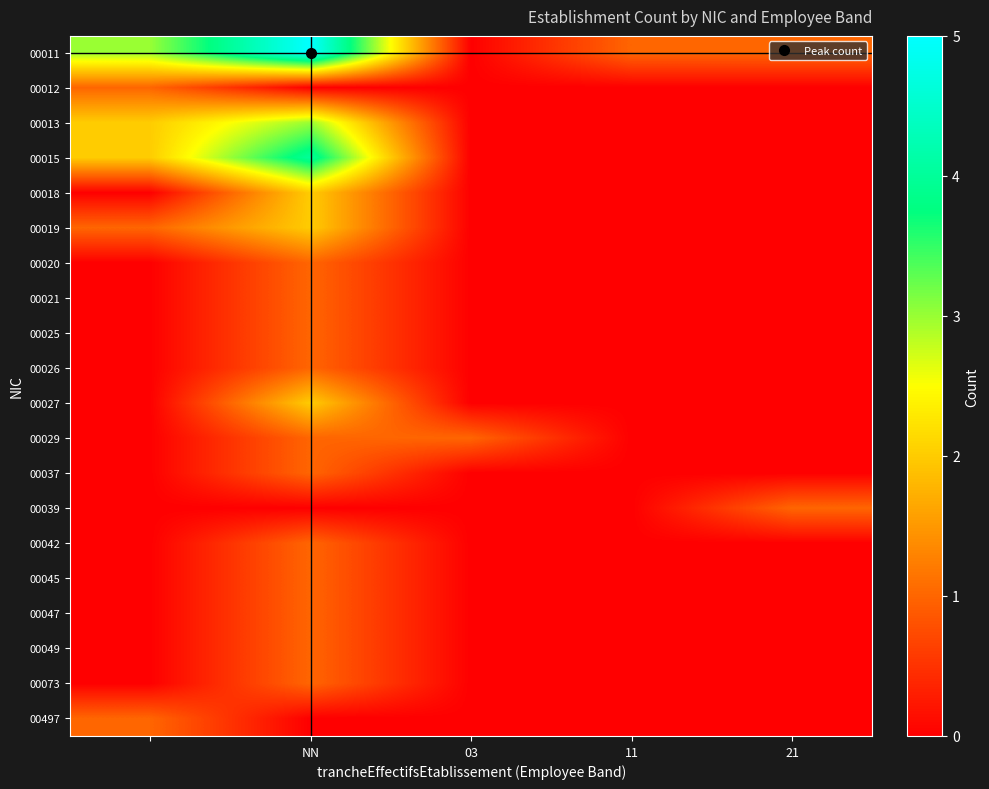

Count the number of categories in the chart.

5